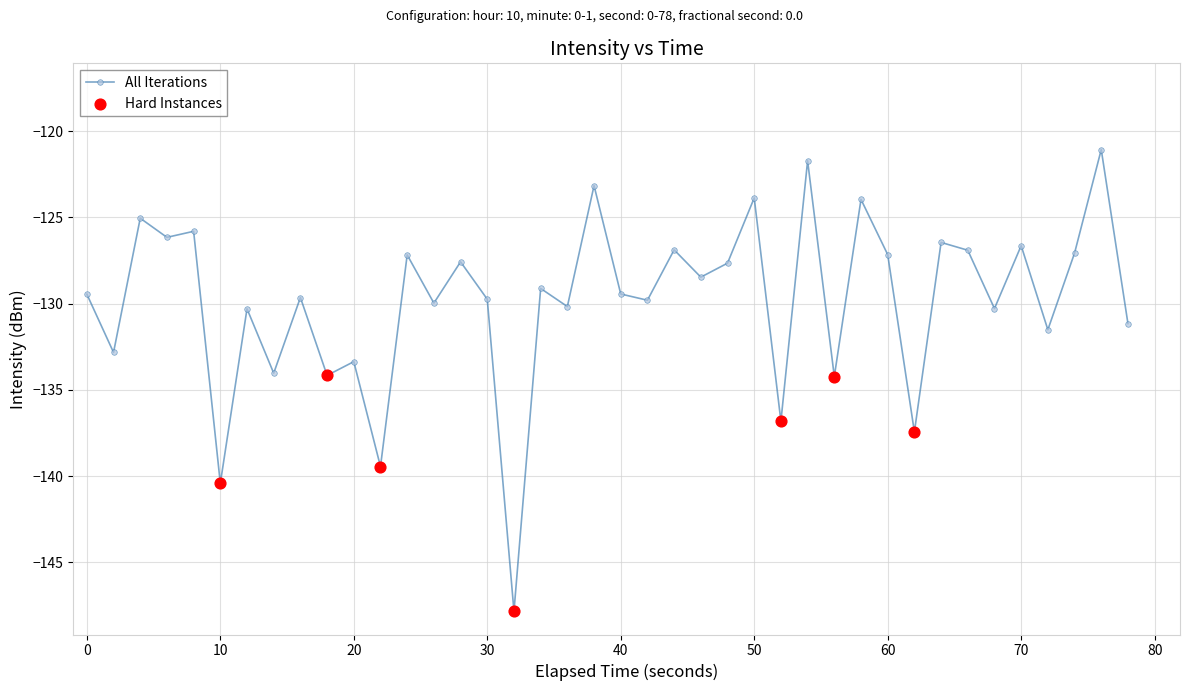

What is the average value?

-129.9